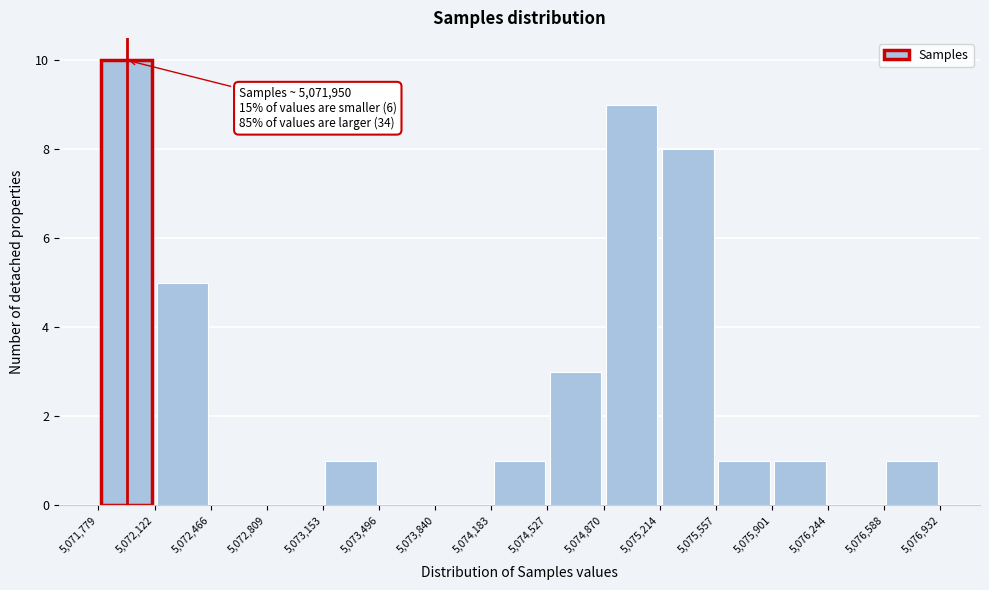

Which range on the x-axis has the tallest bar?

5,071,779 to 5,072,122